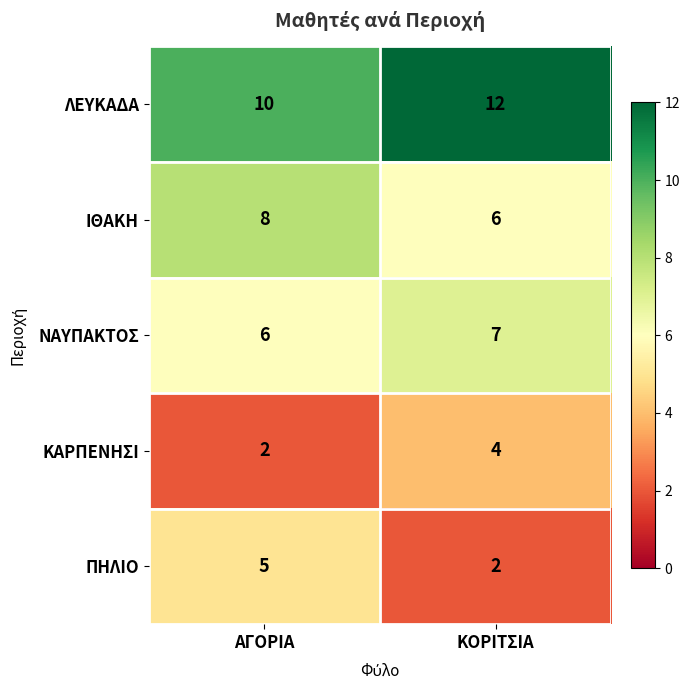

What is the difference between the ΠΗΛΙΟ values at ΑΓΟΡΙΑ and ΚΟΡΙΤΣΙΑ?

3